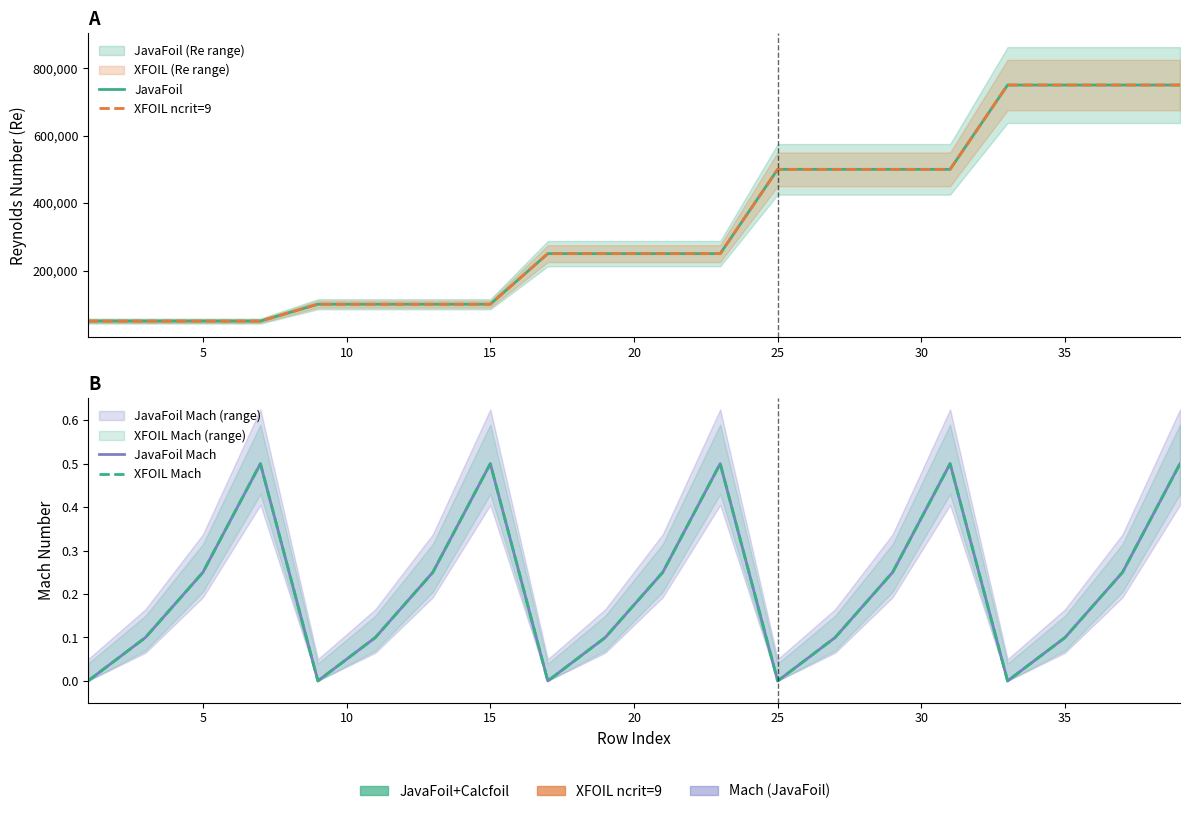

True or false: XFOIL ncrit=9 has more than 1 points higher than both neighbors.

False